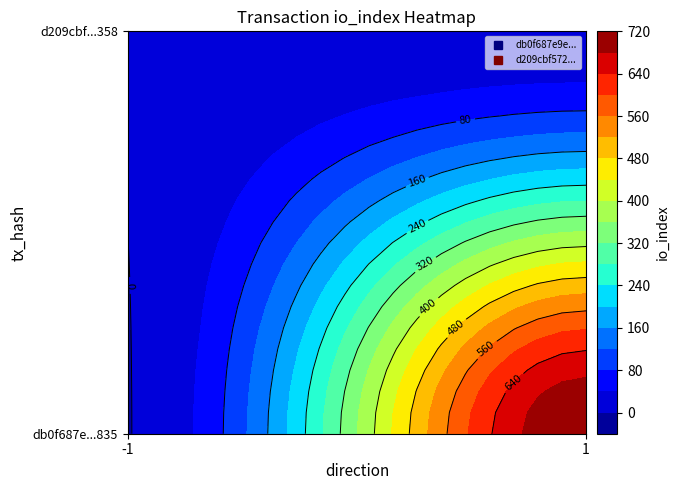

Is the value of db0f687e9e4c680fdf913527d6e71ecc52fb835 at 1 greater than the value of d209cbf572df6b3c34890071c7866f0a219f358 at -1?

Yes